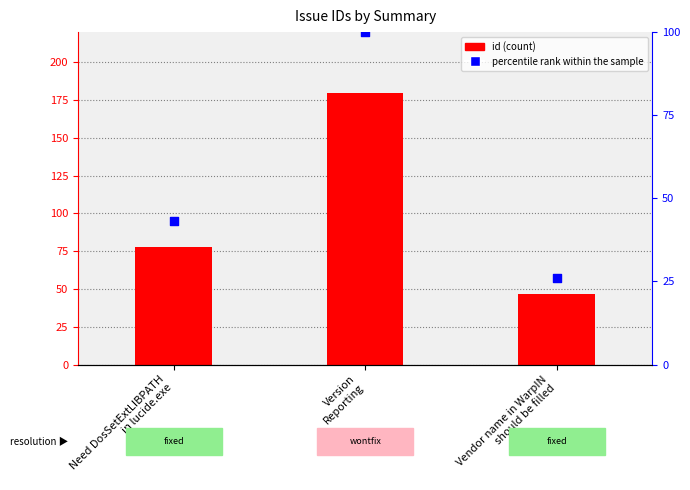

At which category is the sum across all series the highest?

Version
Reporting